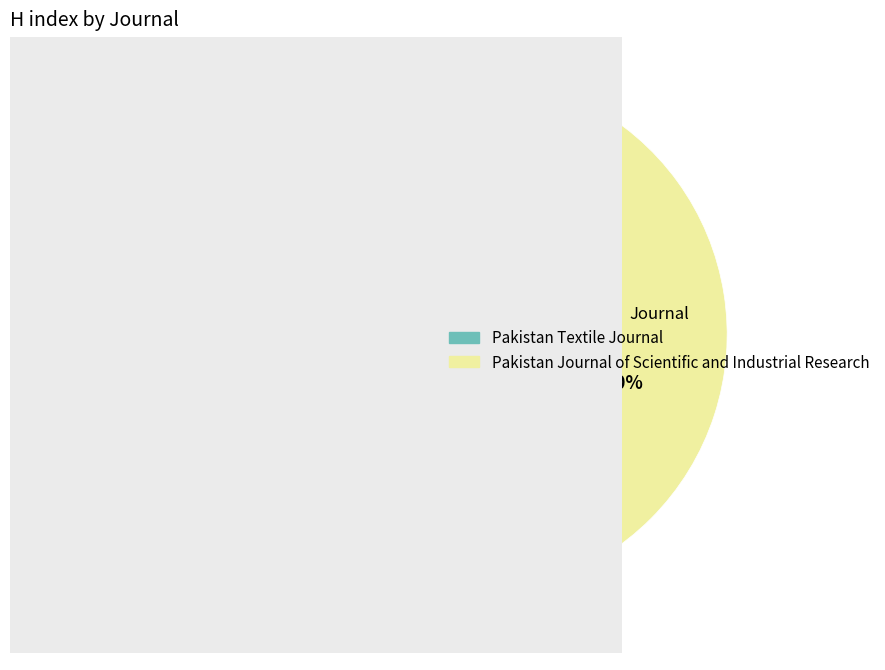

To the nearest percent, what portion does Pakistan Textile Journal represent?

40%